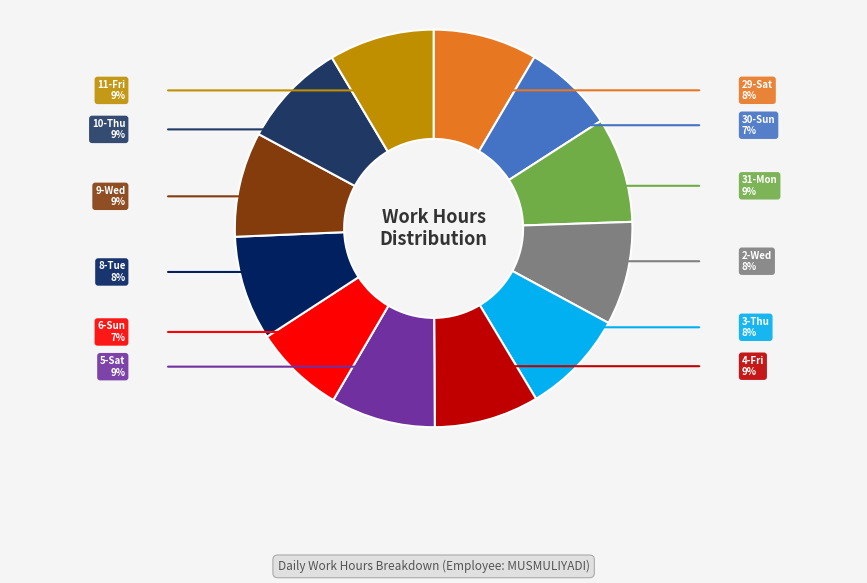

How many slices are in this pie chart?

12